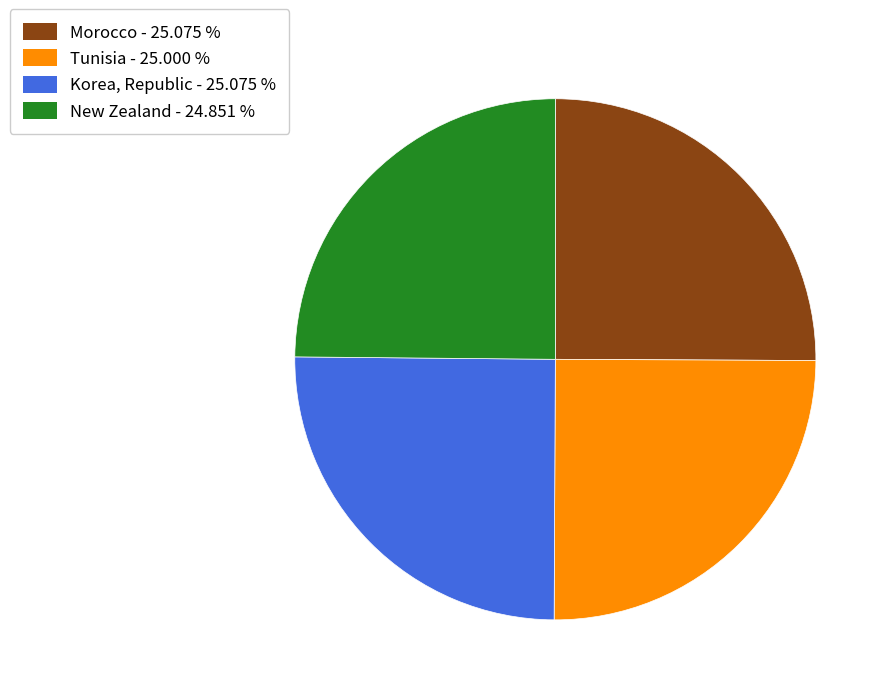

Does any single category account for the majority?

No